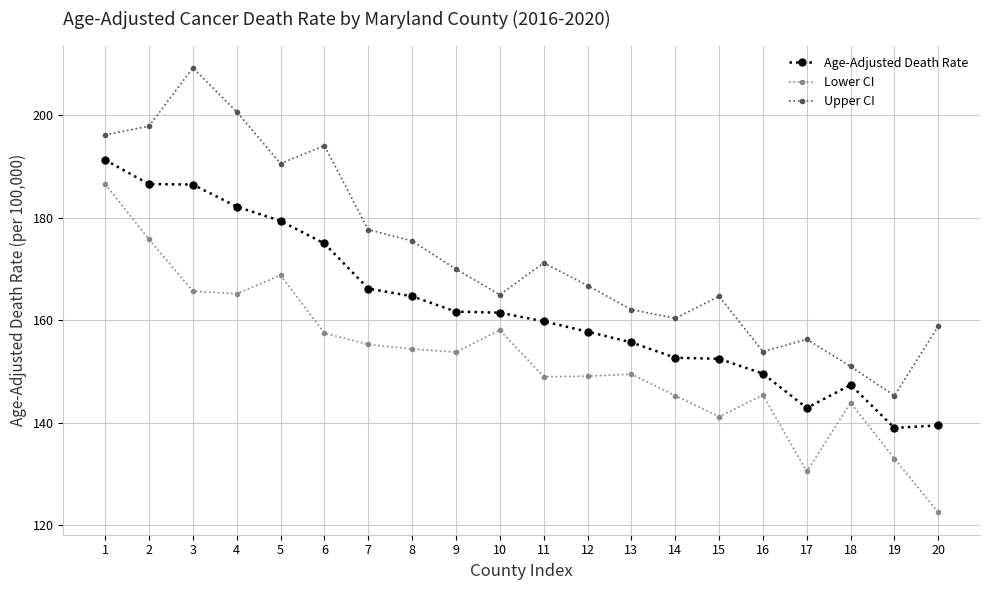

Where is the first local maximum for Upper CI?

3